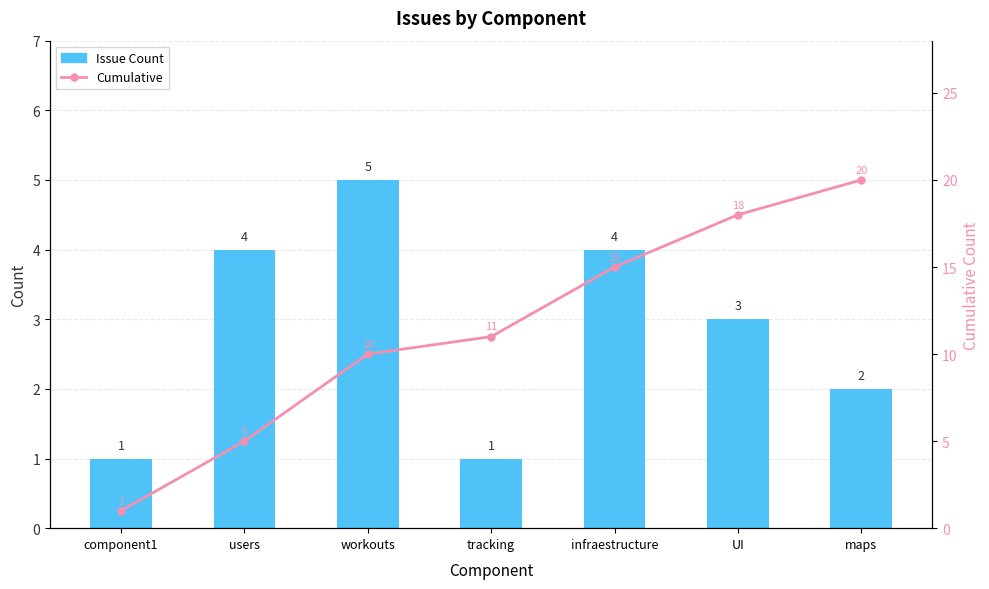

What is the total value across all series at tracking?

12